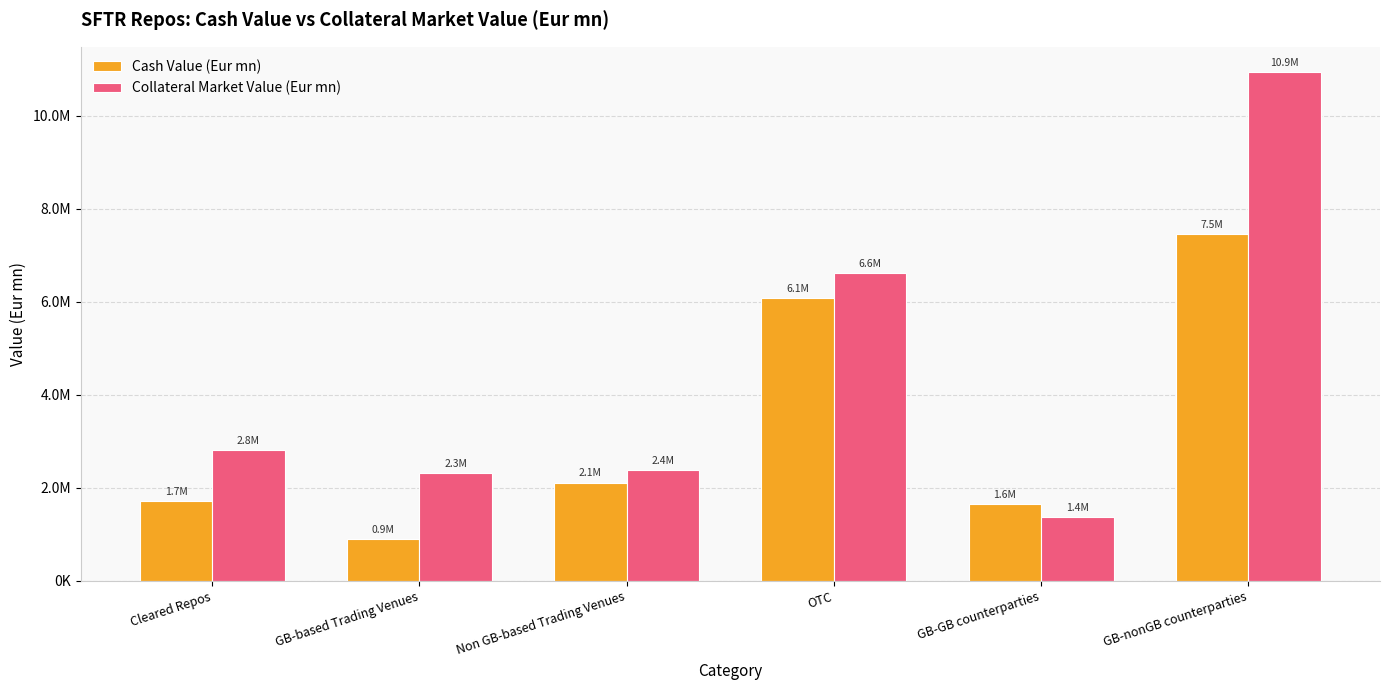

What is the value of the Collateral Market Value (Eur mn) bar at the 4th from the left?

6614608.4